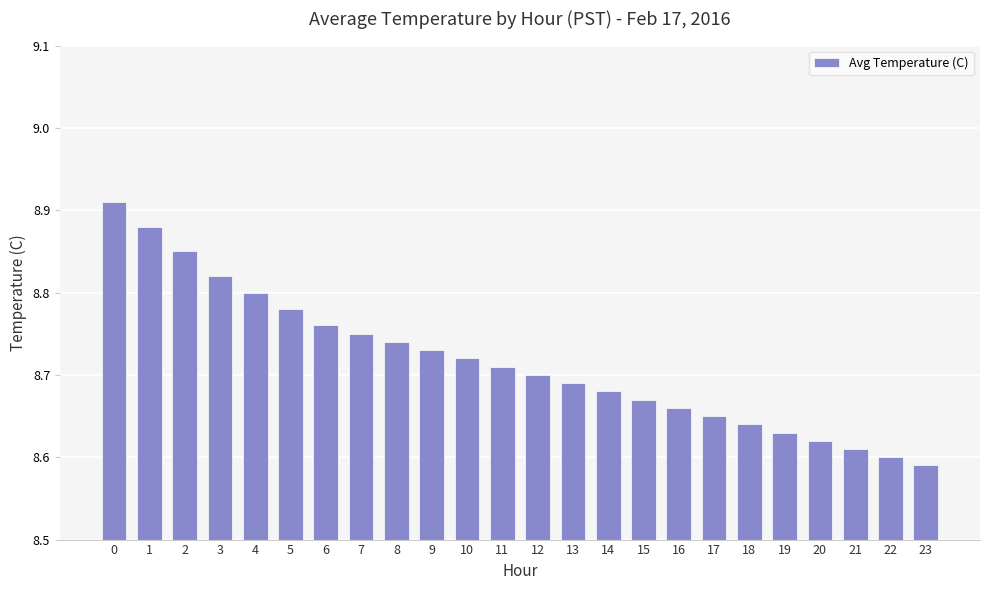

Rank the categories by value from lowest to highest.

23, 22, 21, 20, 19, 18, 17, 16, 15, 14, 13, 12, 11, 10, 9, 8, 7, 6, 5, 4, 3, 2, 1, 0